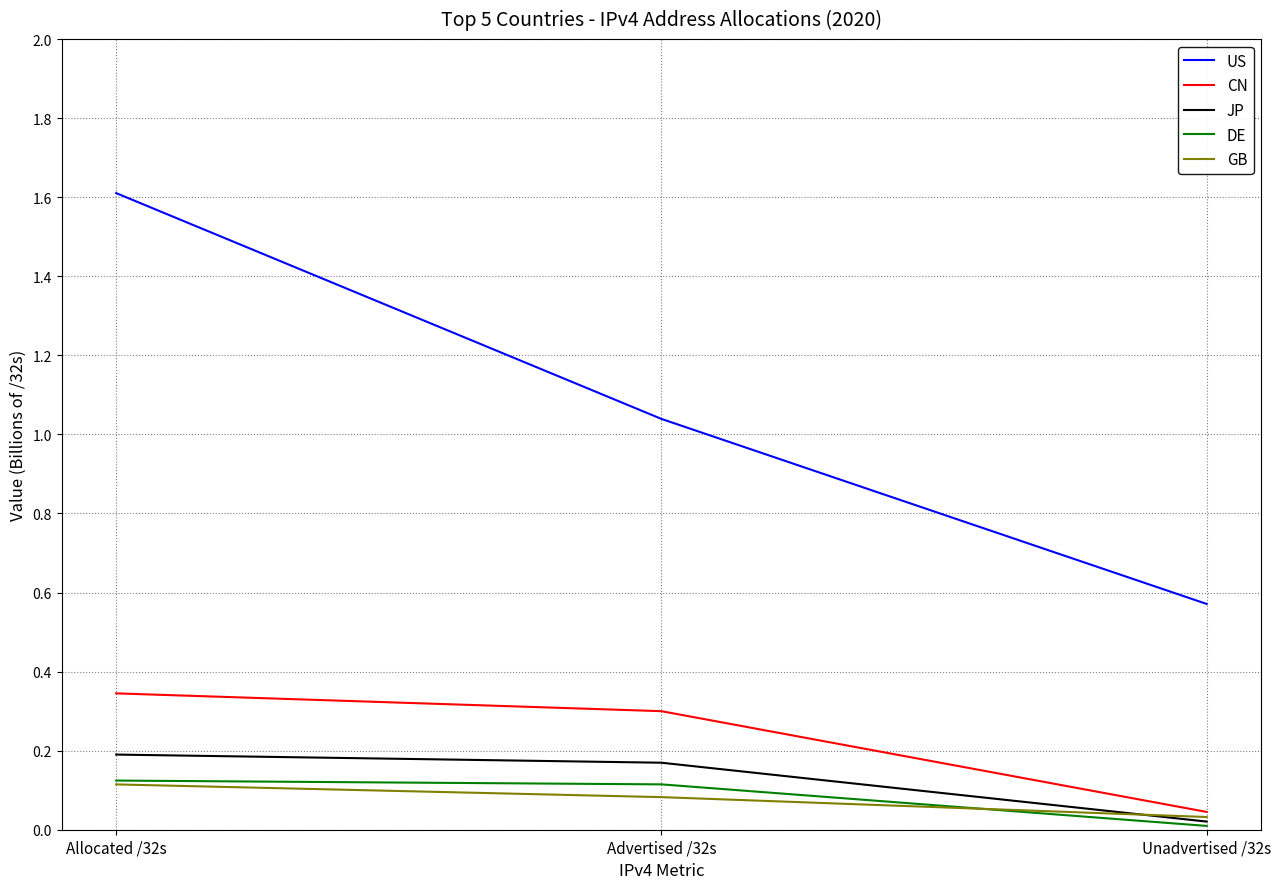

True or false: CN has a value of 0.5 at Advertised /32s.

False